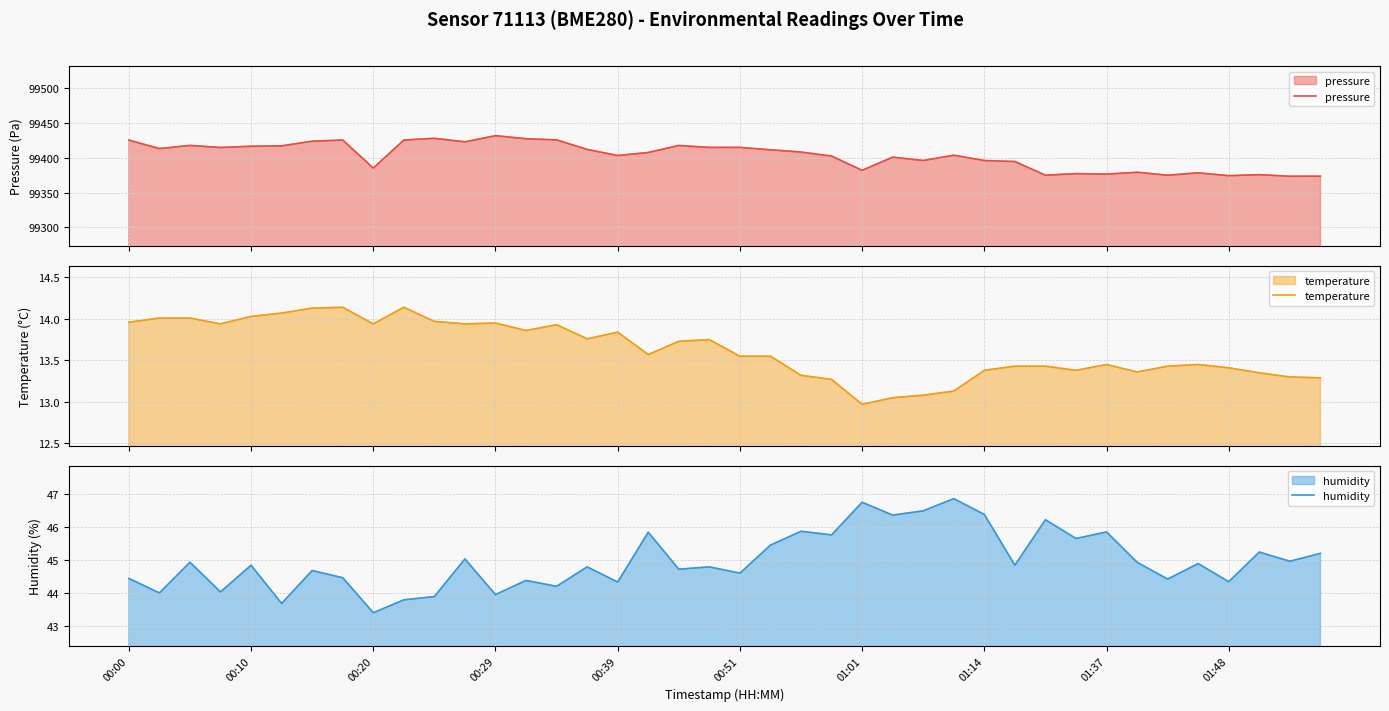

How many distinct data groups are displayed?

3